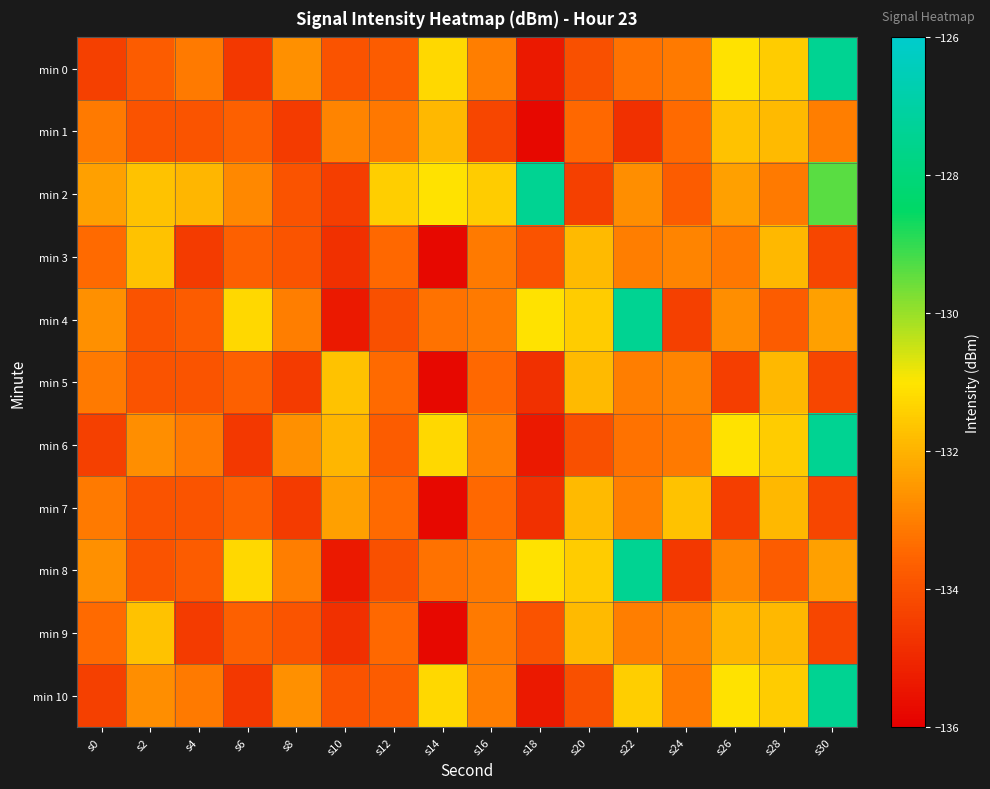

Rank the series at s6 from lowest to highest value.

min 0, min 6, min 10, min 1, min 3, min 5, min 7, min 9, min 2, min 4, min 8